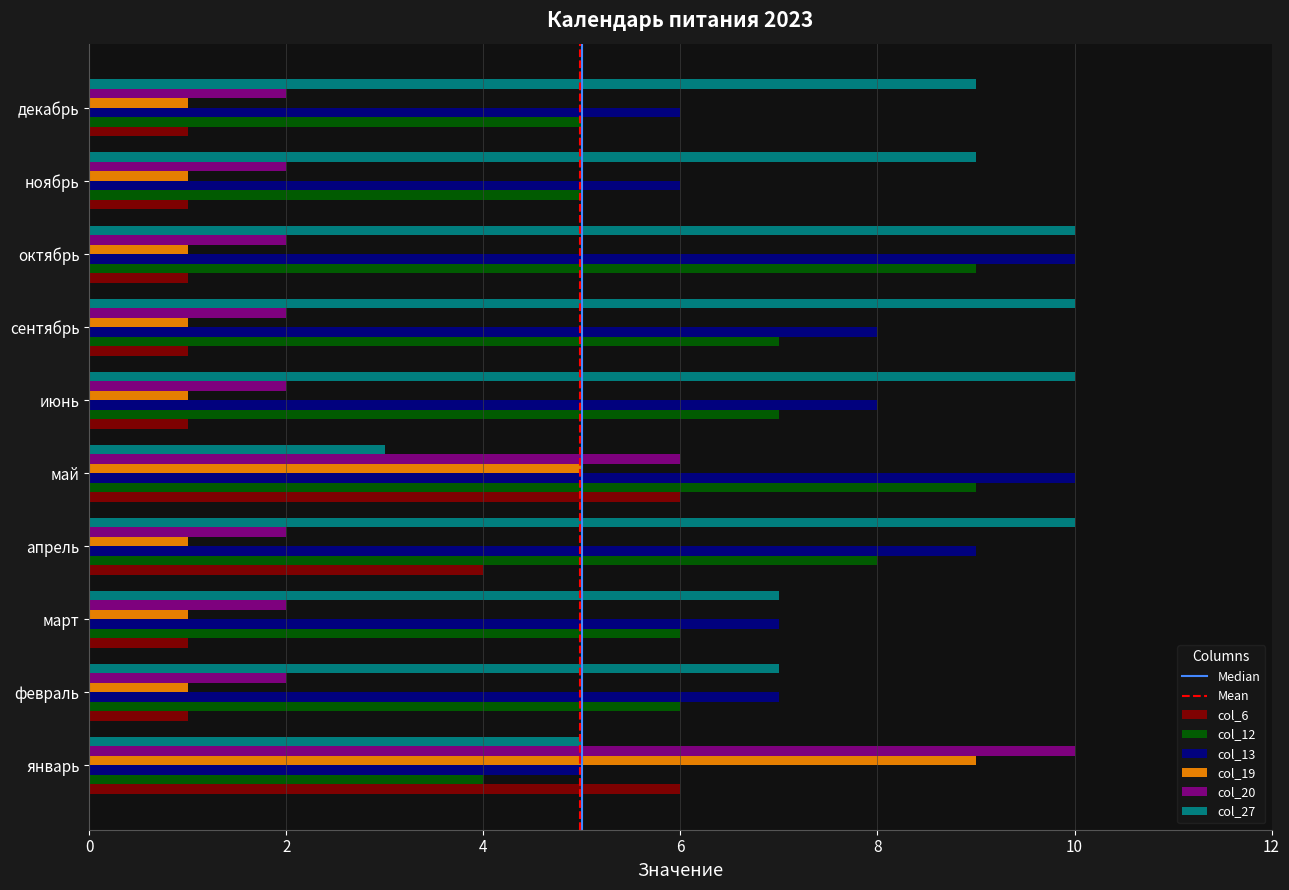

What is the maximum value for col_12?

9